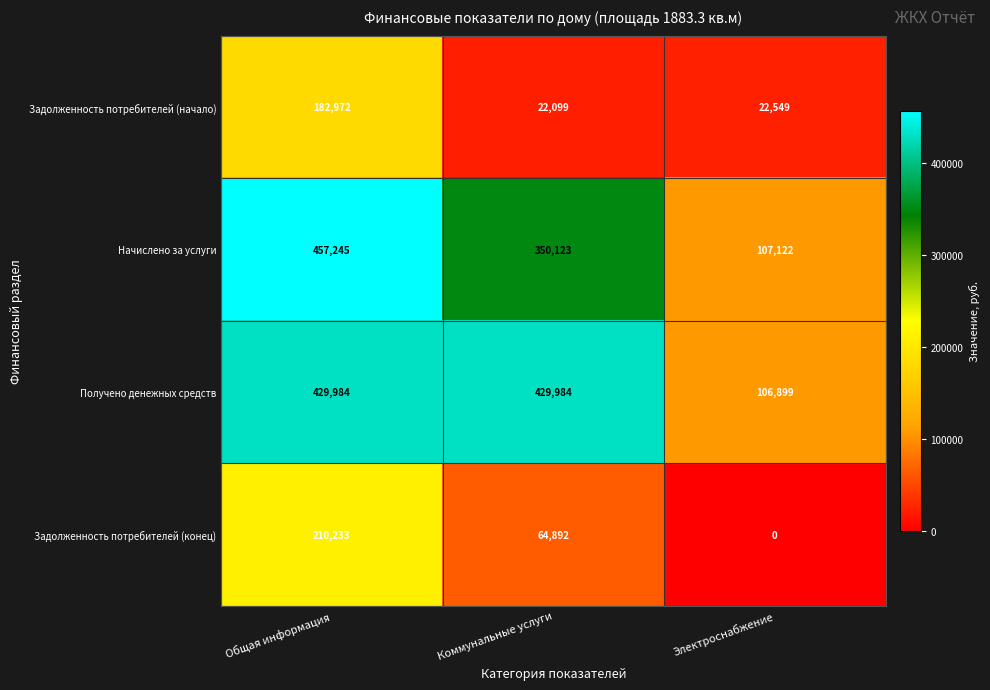

True or false: Начислено за услуги has a value of 188133 at Электроснабжение.

False